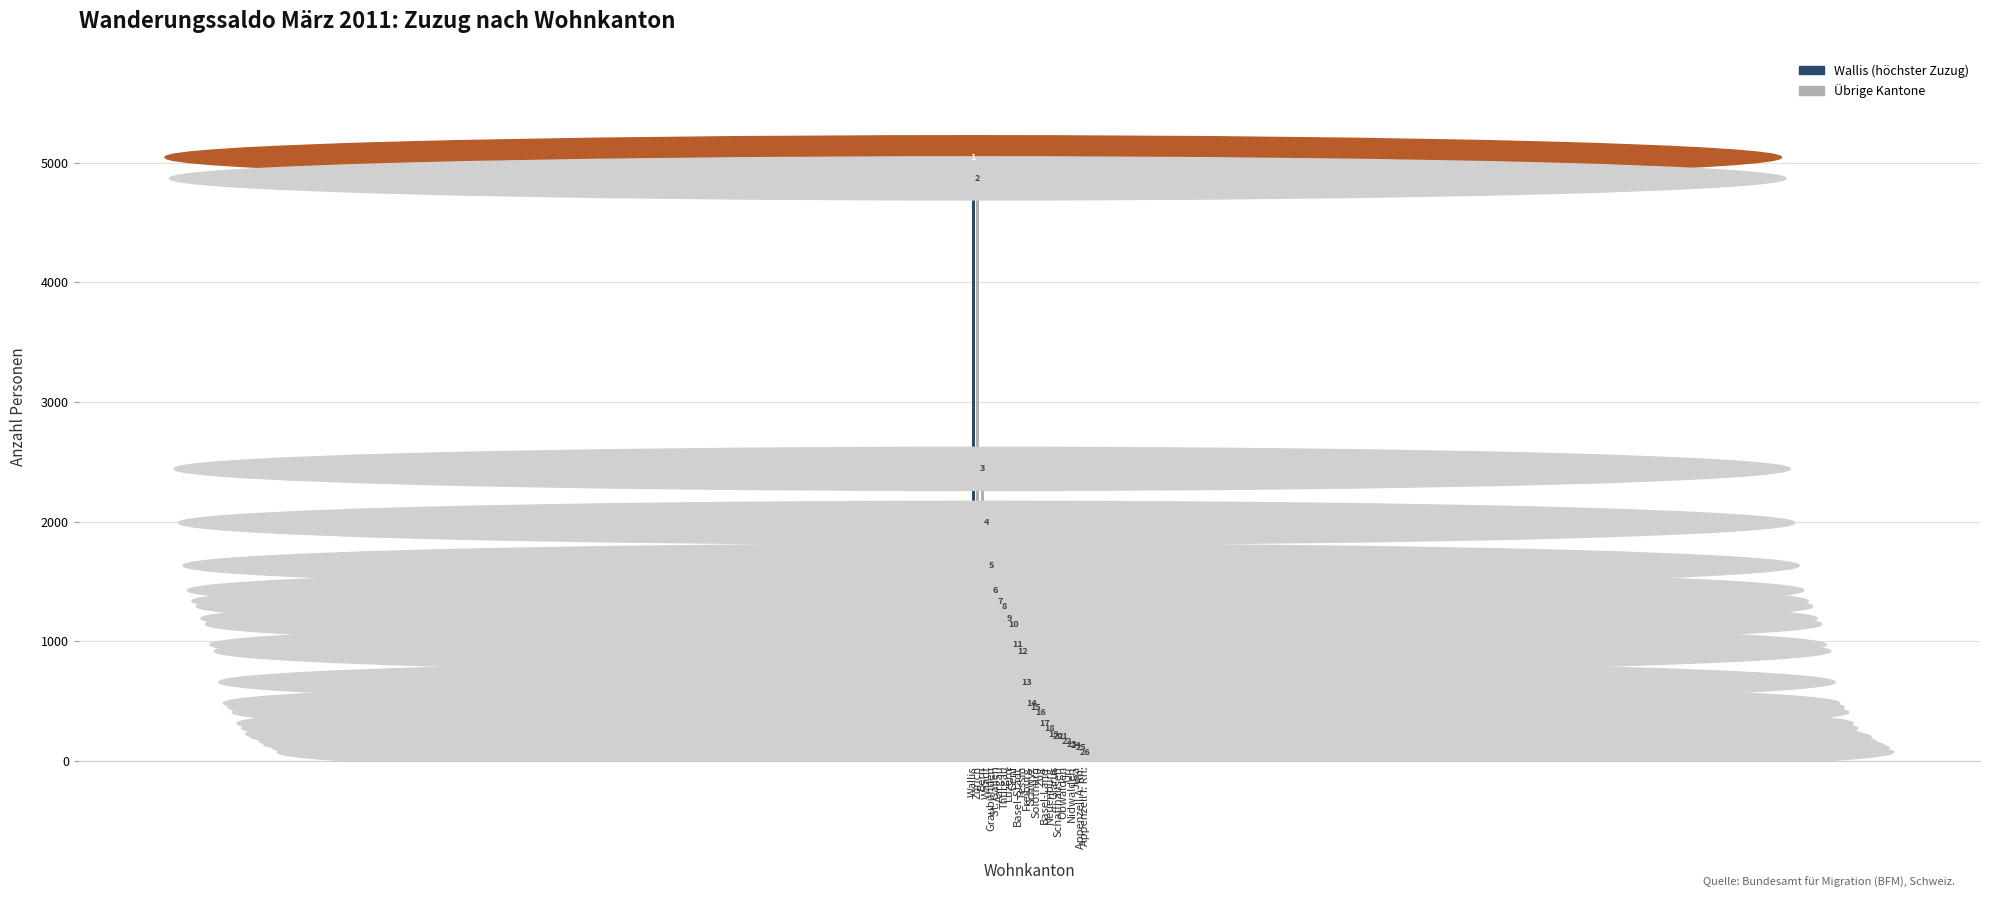

What is the label of the 9th bar from the right?

Neuenburg